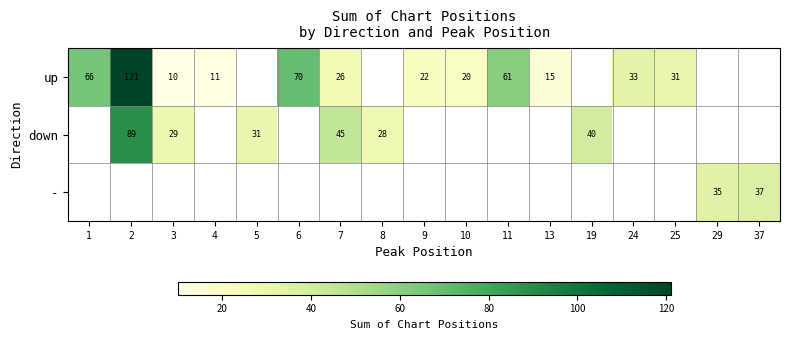

How many distinct data groups are displayed?

3